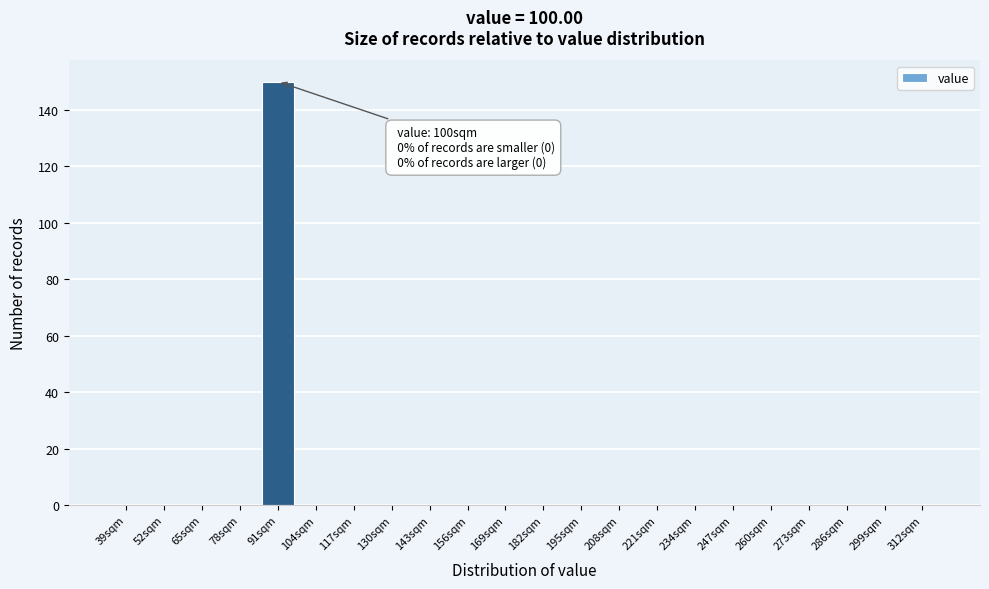

Reading left to right, extract all data points from this chart.

39sqm=0	52sqm=0	65sqm=0	78sqm=0	91sqm=150	104sqm=0	117sqm=0	130sqm=0	143sqm=0	156sqm=0	169sqm=0	182sqm=0	195sqm=0	208sqm=0	221sqm=0	234sqm=0	247sqm=0	260sqm=0	273sqm=0	286sqm=0	299sqm=0	312sqm=0